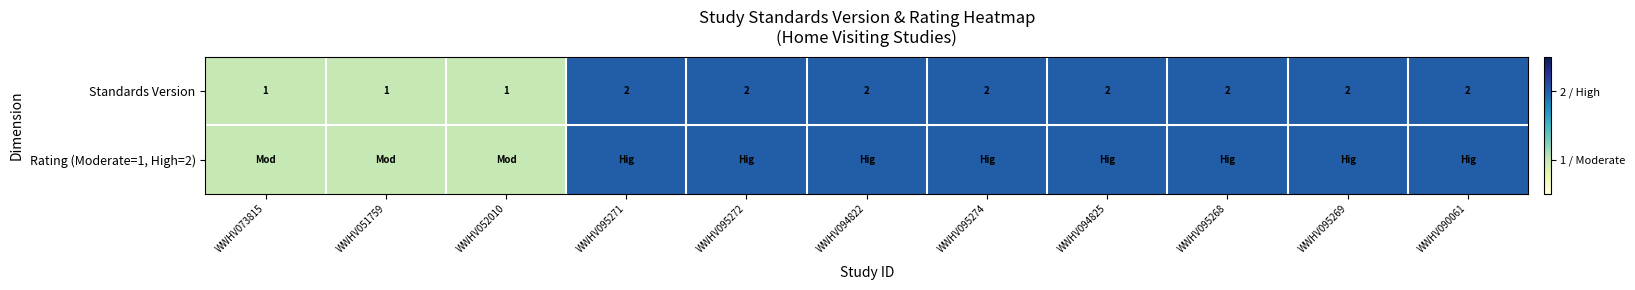

What is the total value across all series at WWHV095269?

4